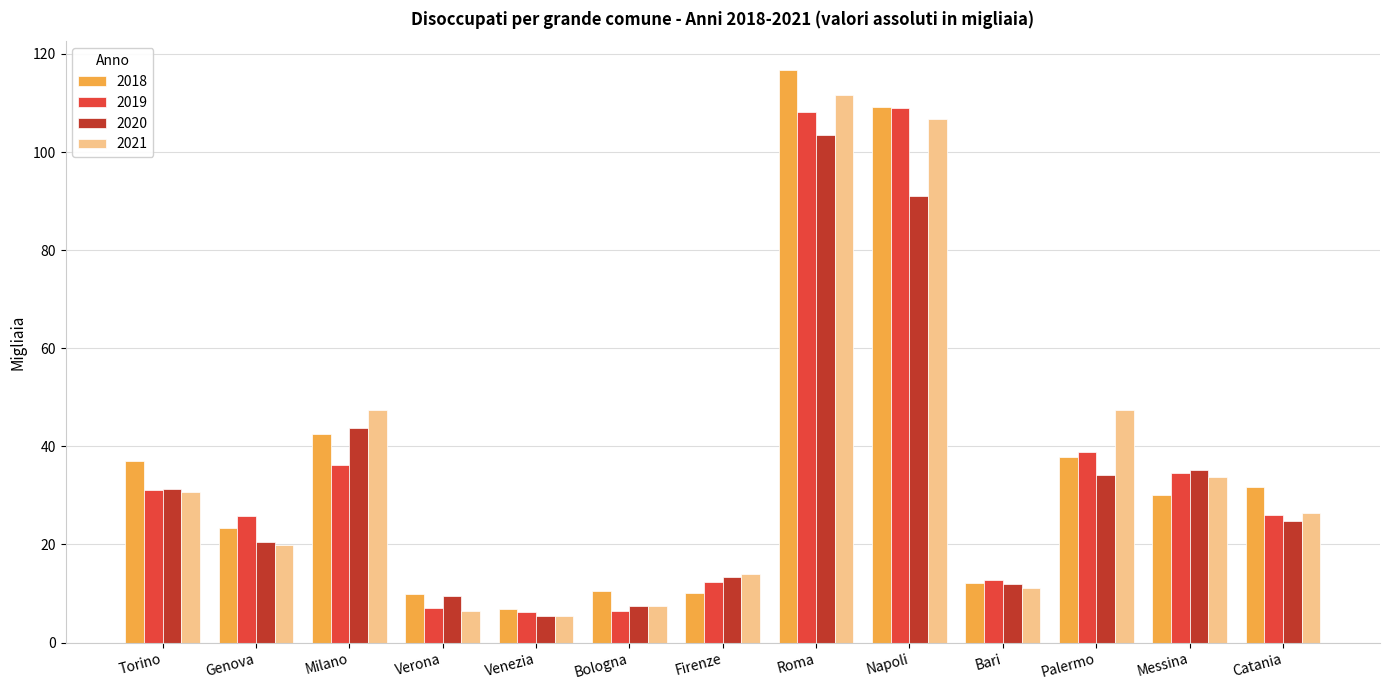

What are all the series names shown in the legend?

2018, 2019, 2020, 2021